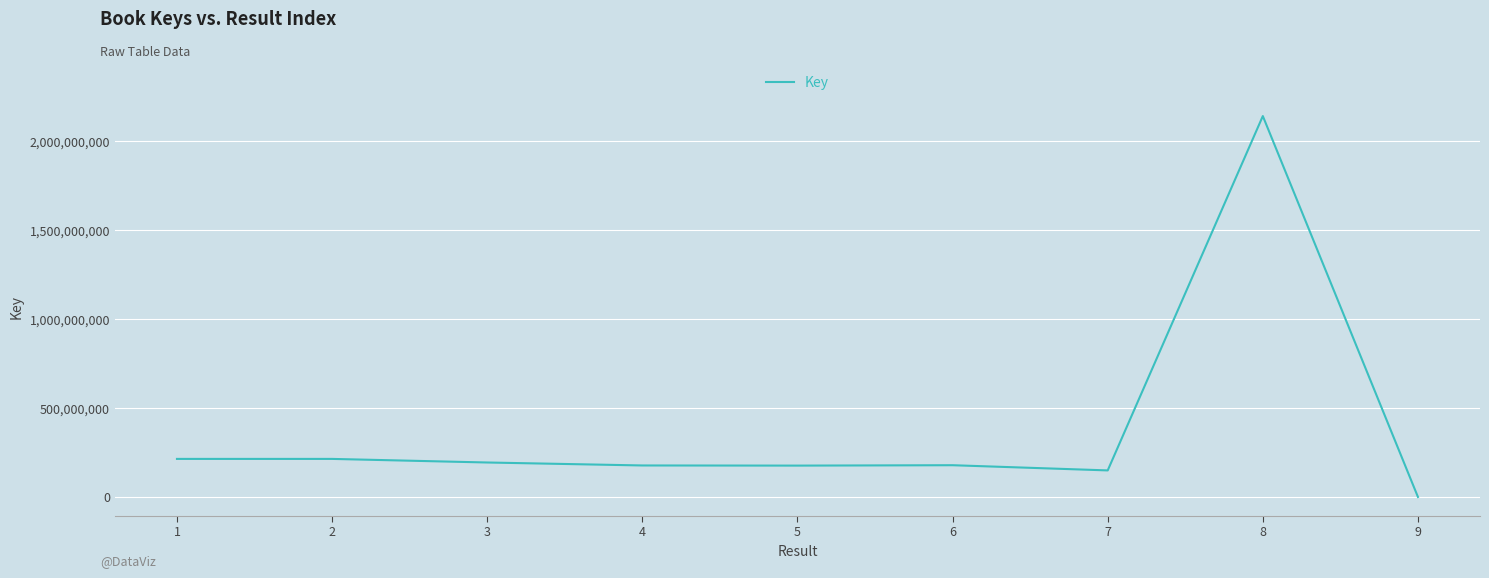

At which label does the data first exceed 179841751?

1